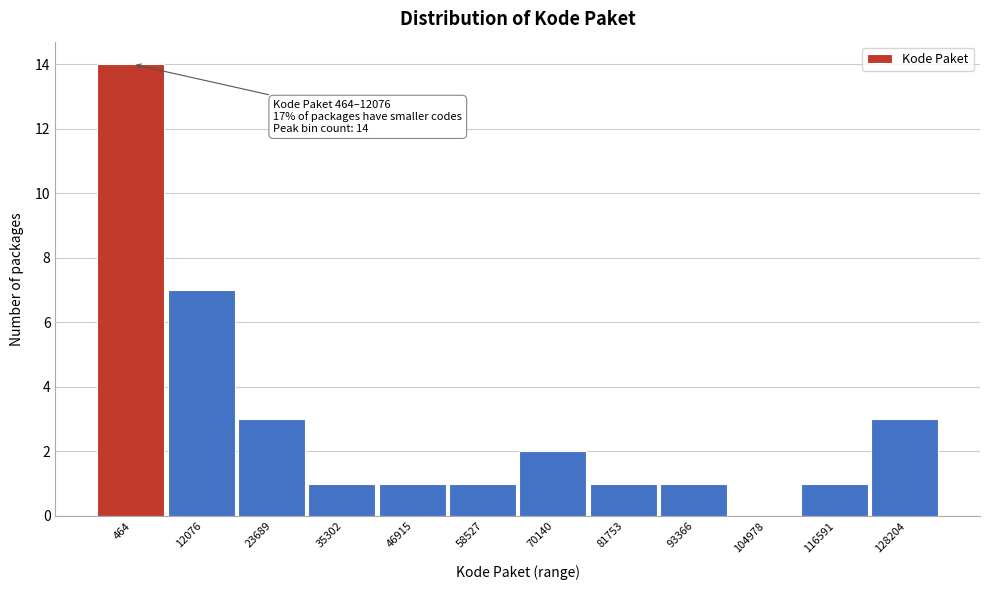

Reading left to right, what are all the values shown in this chart?

464=14	12076=7	23689=3	35302=1	46915=1	58527=1	70140=2	81753=1	93366=1	104978=0	116591=1	128204=3